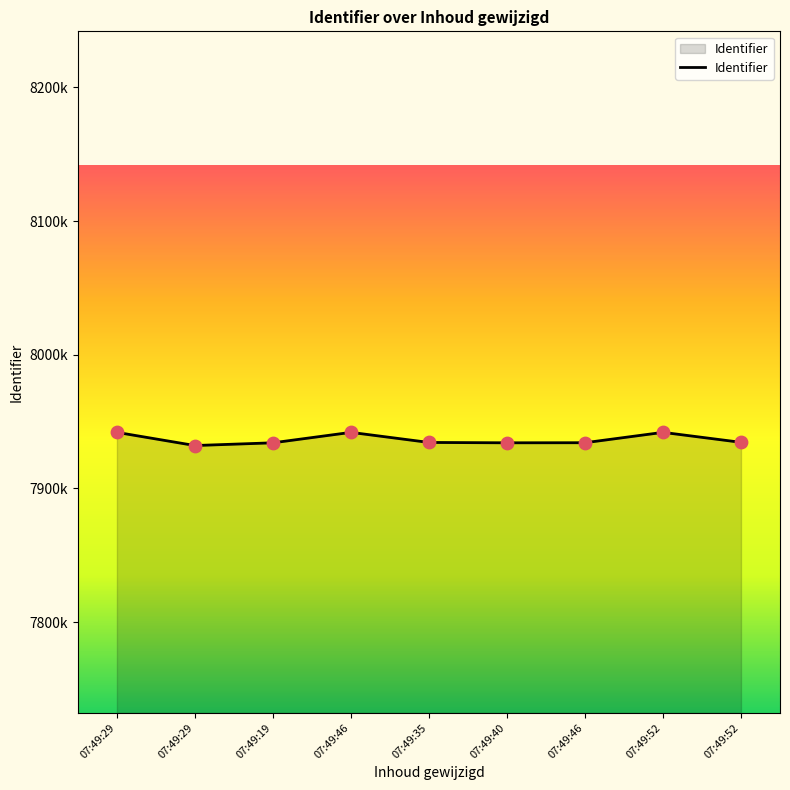

Is this an area chart (filled region under the line)?

Yes